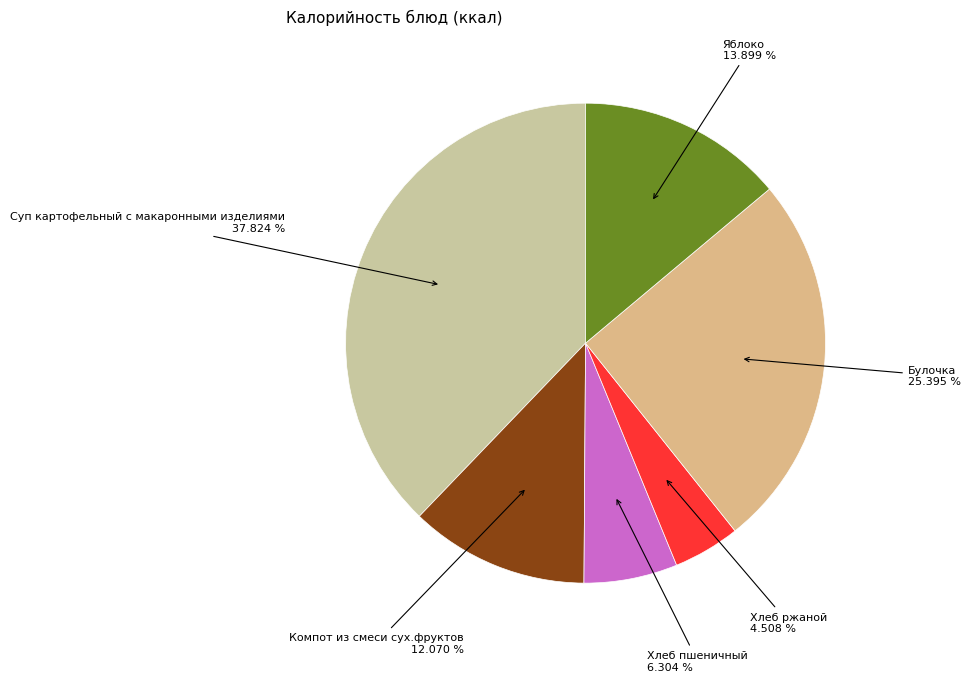

What is the smallest slice in the pie chart?

Хлеб ржаной